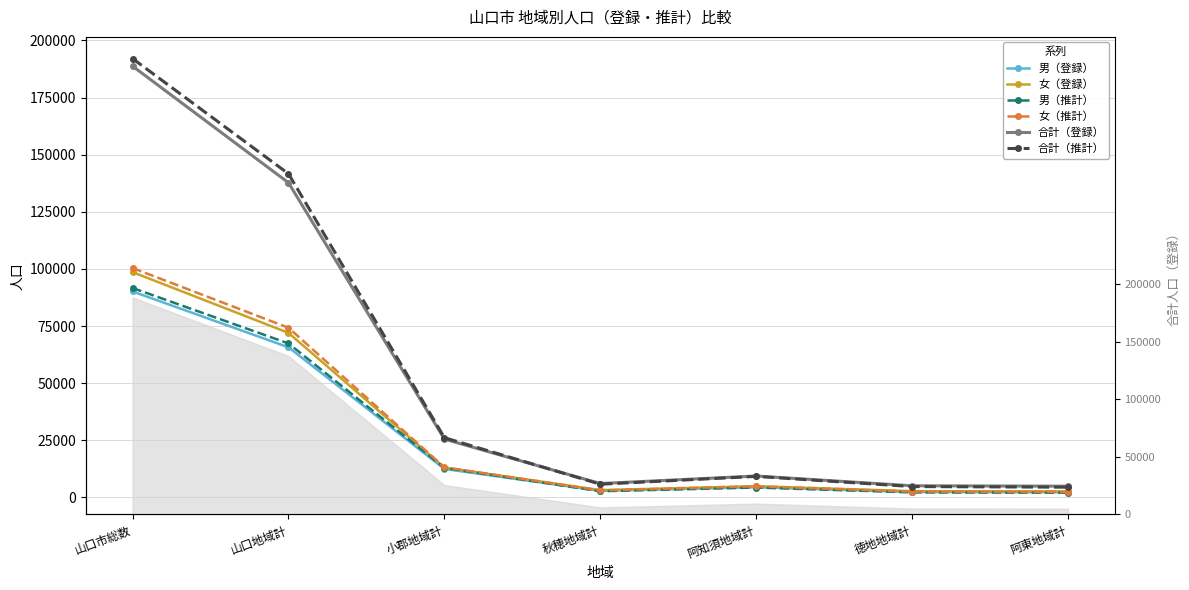

What is the approximate value of 合計（推計） at 秋穂地域計, to the nearest 10?

5780